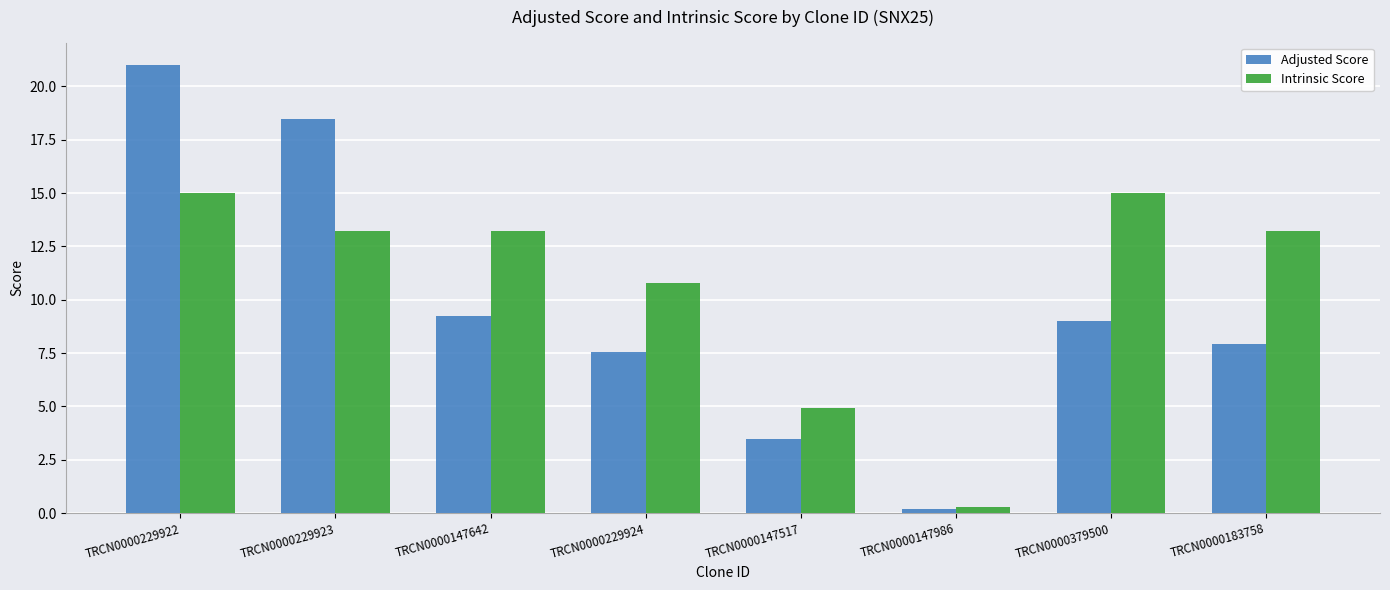

What position from the right is TRCN0000147986?

3